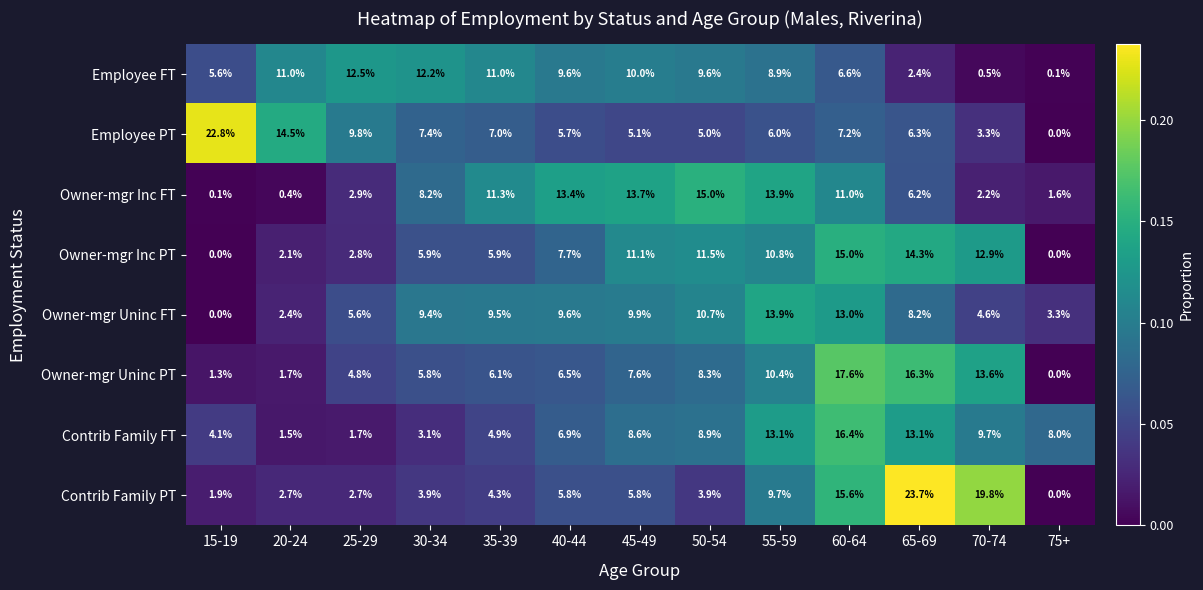

What is the total value across all series at 25-29?

42.8